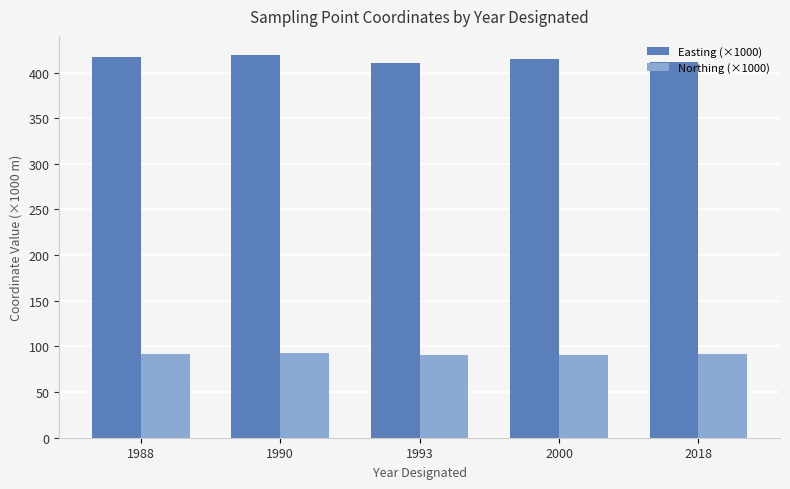

Which series has the largest range (max minus min)?

Easting (×1000)